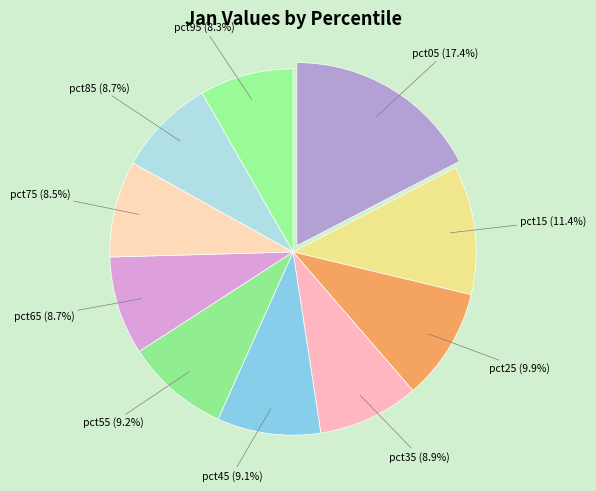

Does pct25 represent more than half of the total?

No